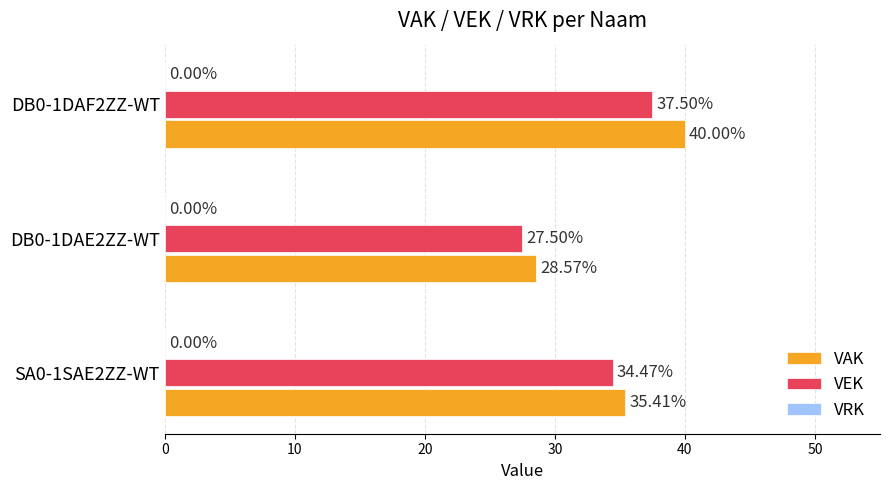

At DB0-1DAF2ZZ-WT, list the series in order from largest to smallest.

VAK, VEK